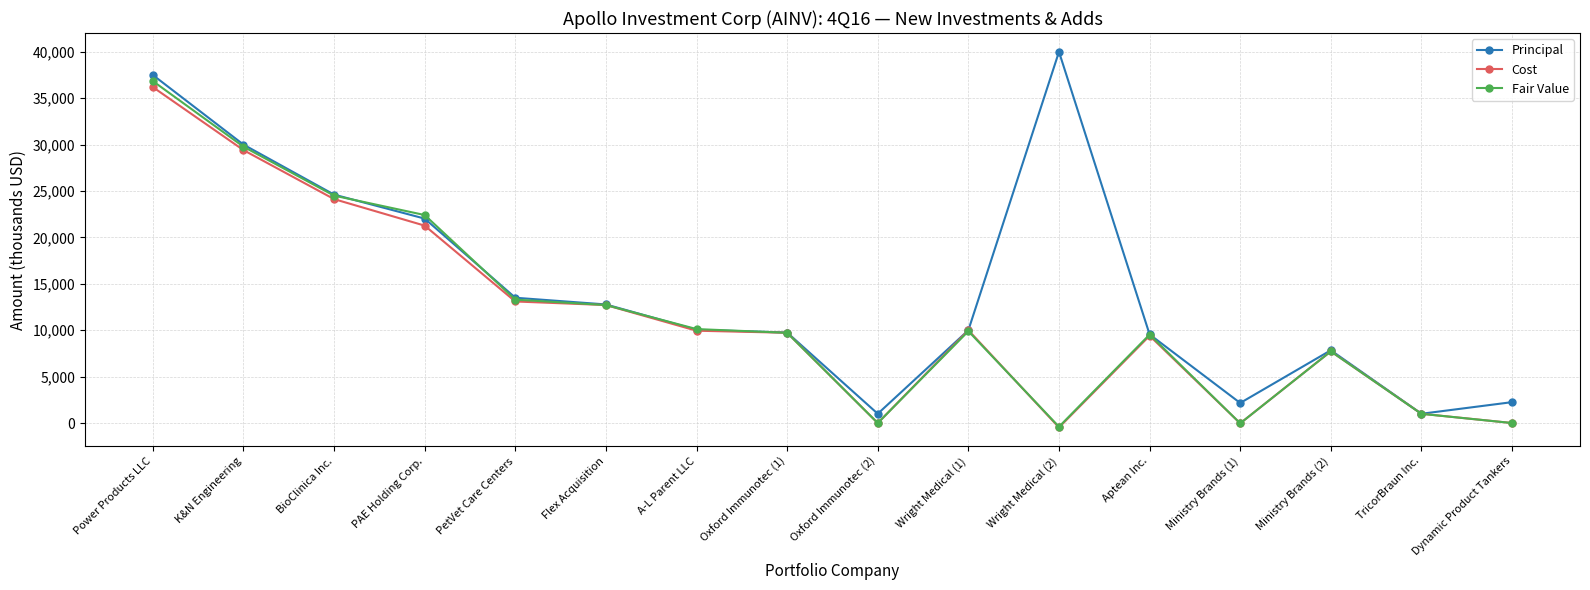

Which series changed the most between K&N Engineering and Ministry Brands (1)?

Fair Value